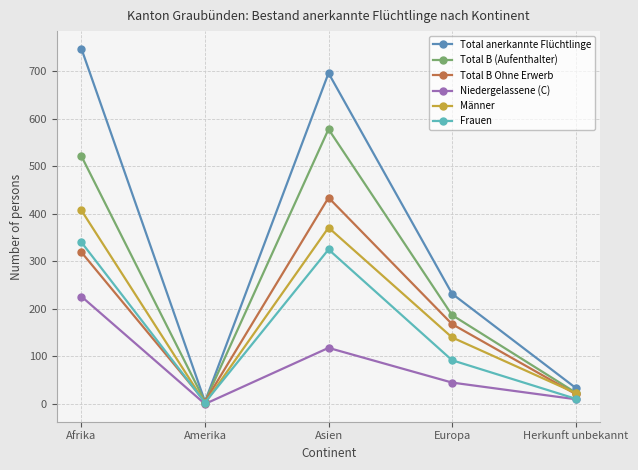

True or false: Männer has a value of 140 at Europa.

True